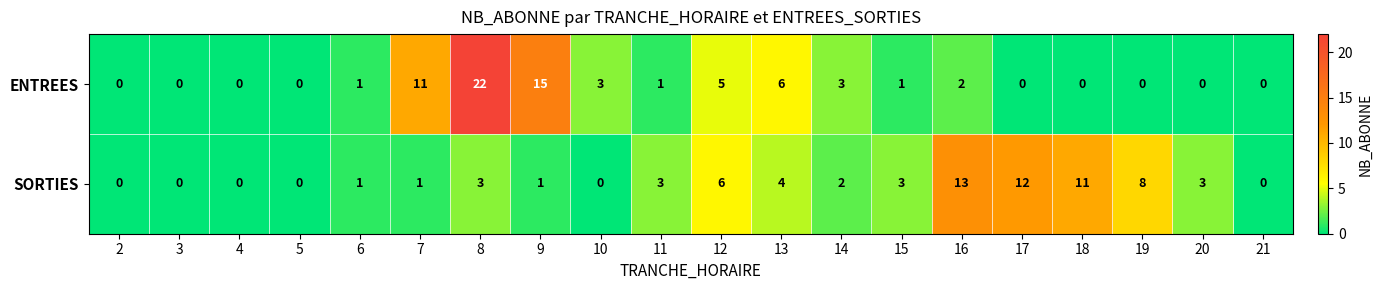

Which label corresponds to the largest value in the chart?

8